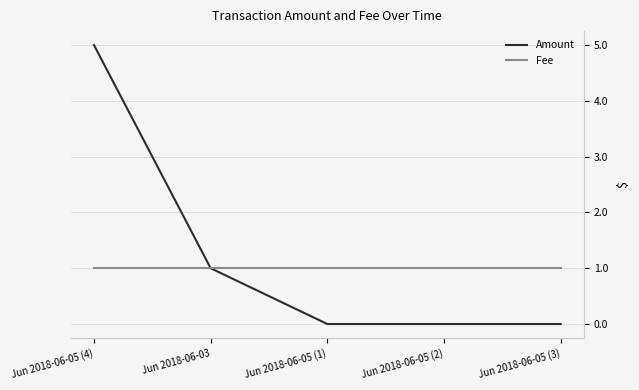

Reading left to right, extract all data points from this chart.

Amount: Jun 2018-06-05 (4)=5	Jun 2018-06-03=1	Jun 2018-06-05 (1)=0	Jun 2018-06-05 (2)=0	Jun 2018-06-05 (3)=0
Fee: Jun 2018-06-05 (4)=1	Jun 2018-06-03=1	Jun 2018-06-05 (1)=1	Jun 2018-06-05 (2)=1	Jun 2018-06-05 (3)=1